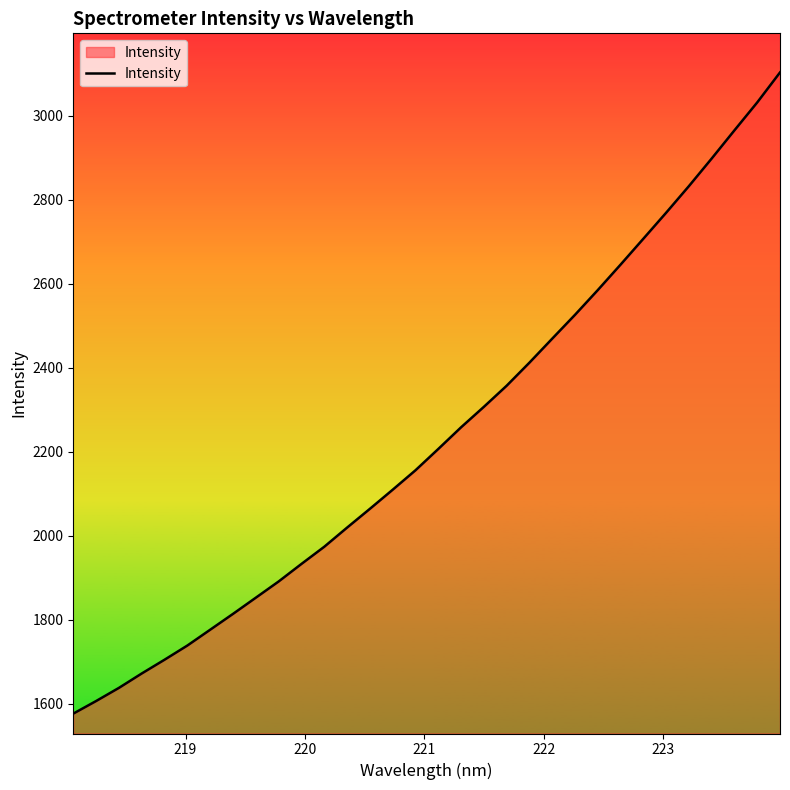

What is the greatest value displayed?

3103.3